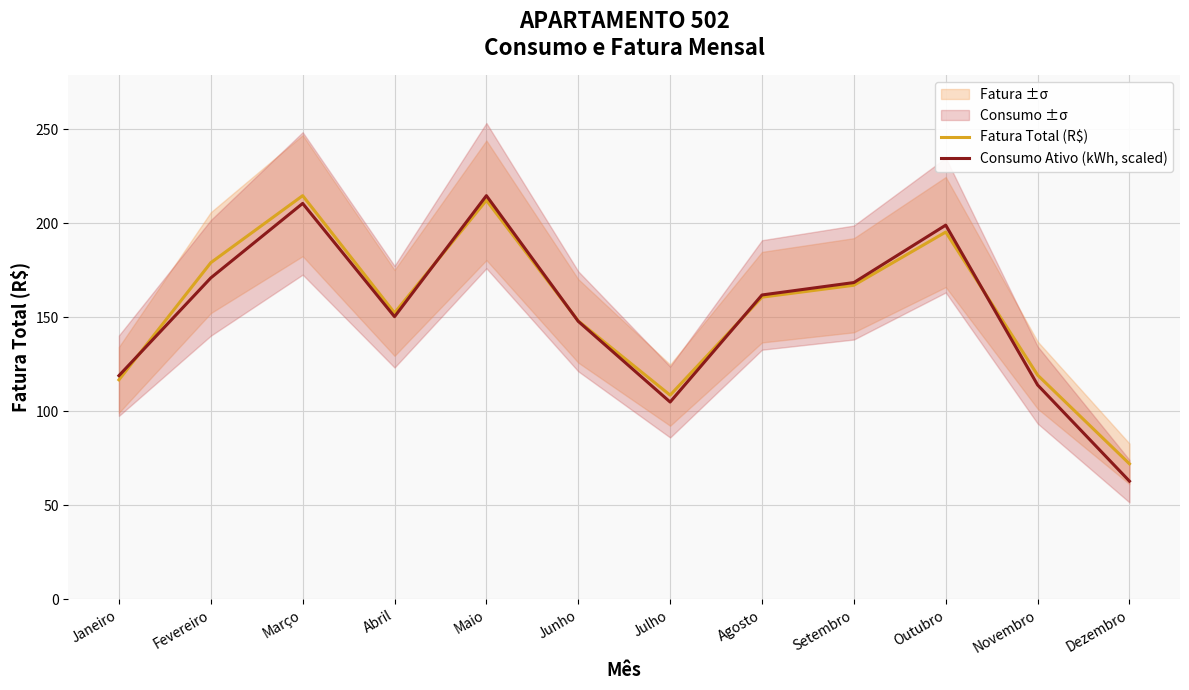

Which category has the lowest value across all series?

Dezembro